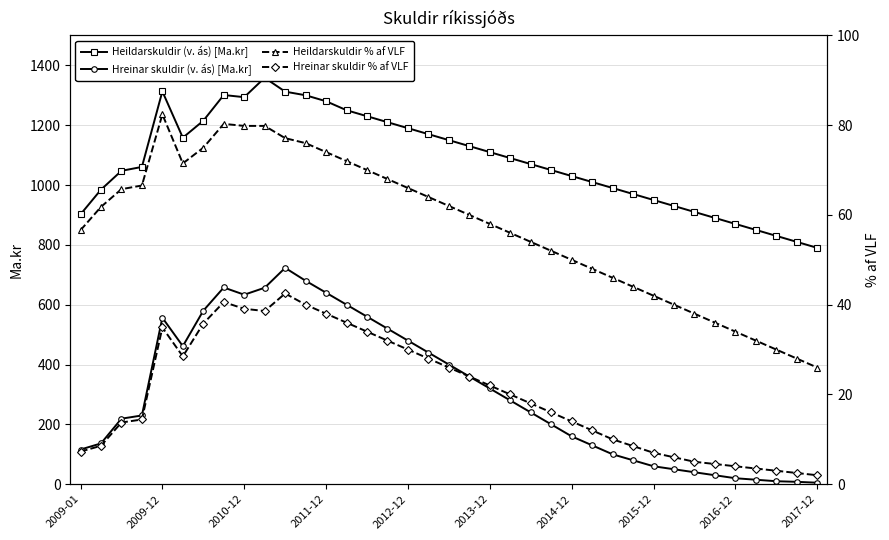

Which series has the largest total across all categories?

Heildarskuldir (v. ás) [Ma.kr]